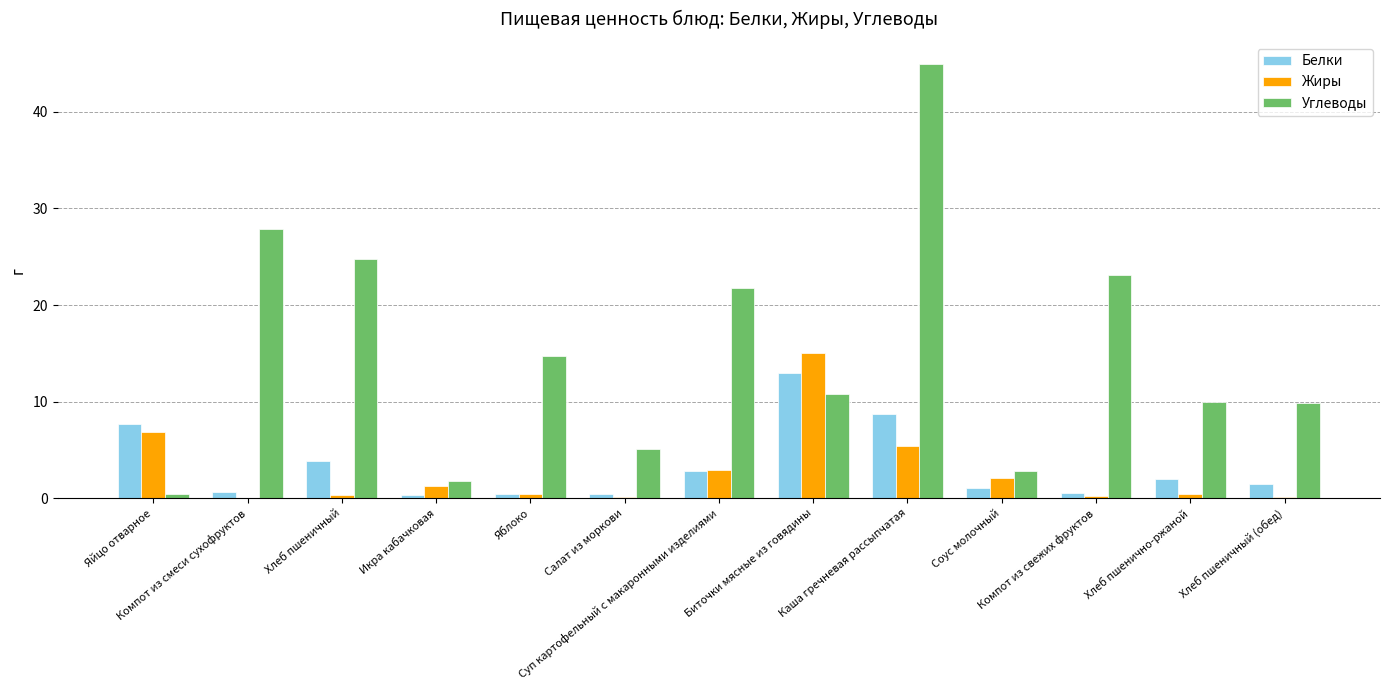

True or false: Белки has a value of 0.4 at Яблоко.

True